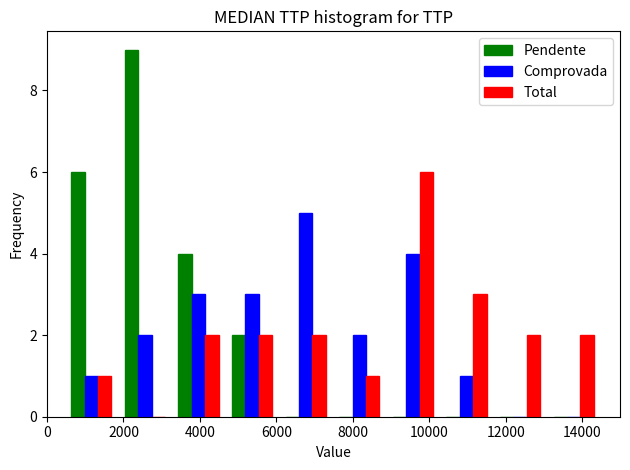

What is the height of the Comprovada bar covering 3200 to 4600 on the x-axis? Neither the bar edges nor the heights are printed on the chart, so give them approximately, as read against the axes.

3